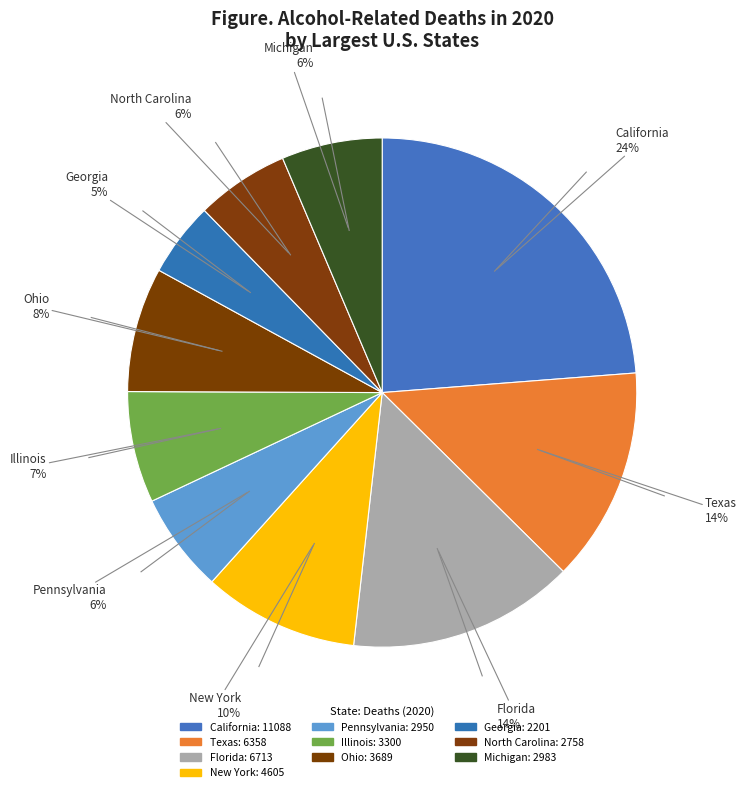

What percentage is the New York slice, to the nearest percent?

10%